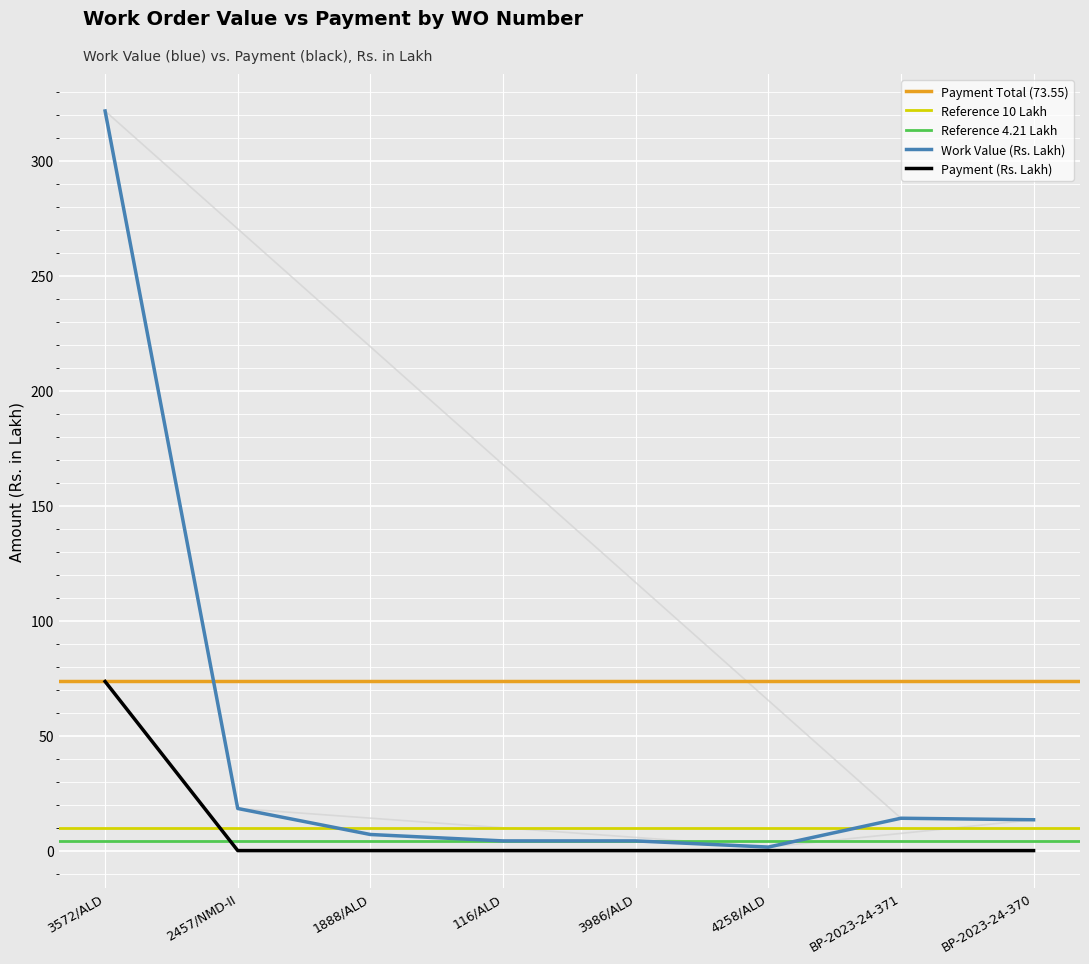

What is the sum of all Work Value (Rs. Lakh) values?

384.4